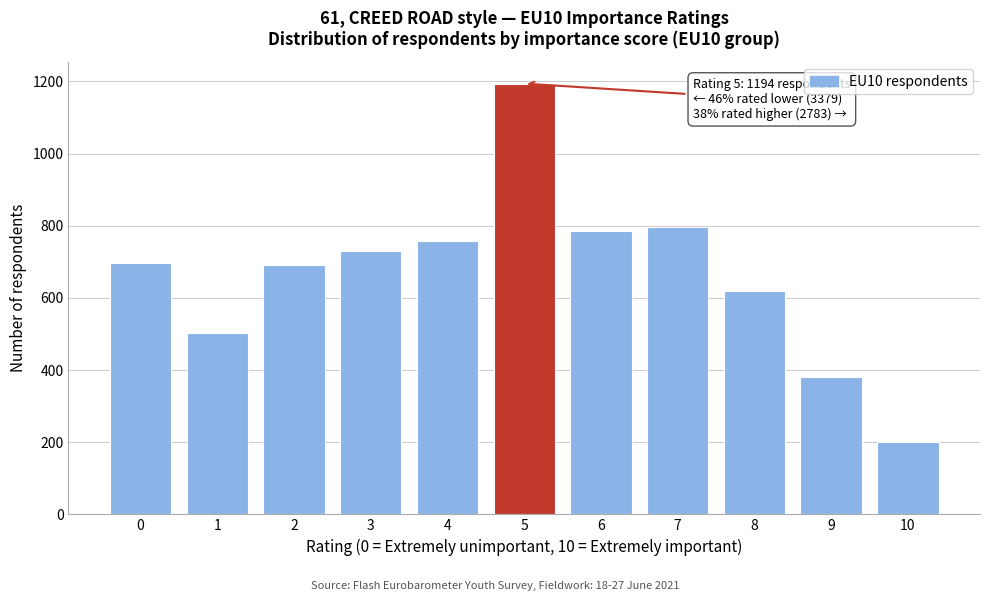

Reading left to right, list all the values displayed in this chart.

698	503	691	729	758	1194	786	797	620	380	200